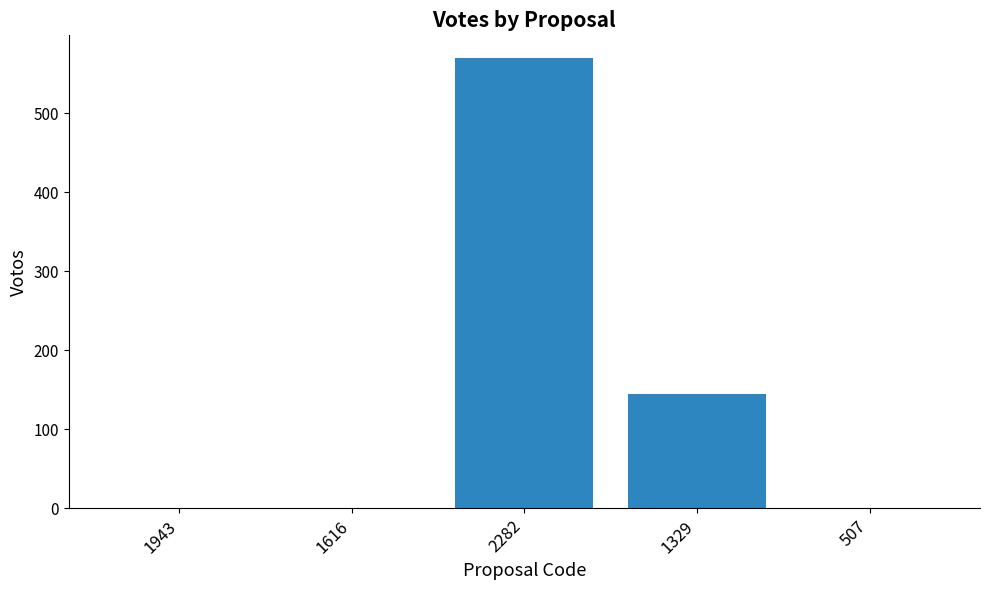

What is the sum of the values at 1616 and 2282?

570